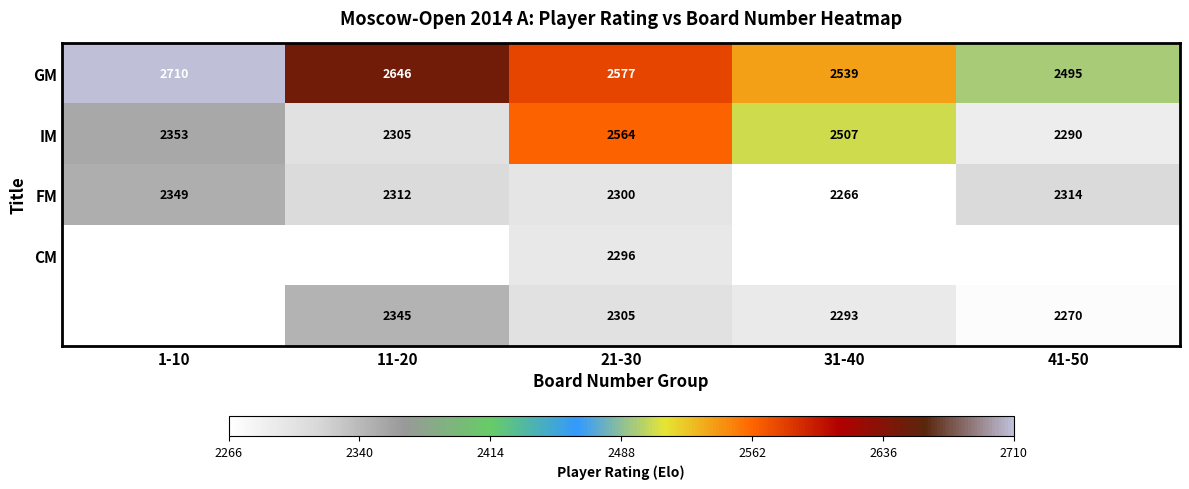

Rank the categories by IM value from lowest to highest.

41-50, 11-20, 1-10, 31-40, 21-30